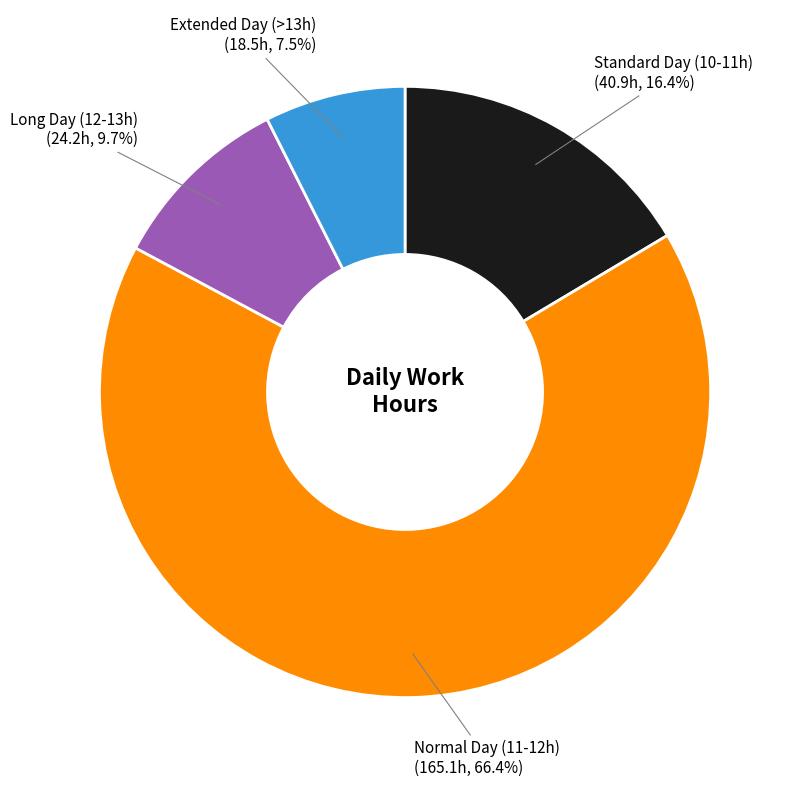

Does any single category account for the majority?

Yes